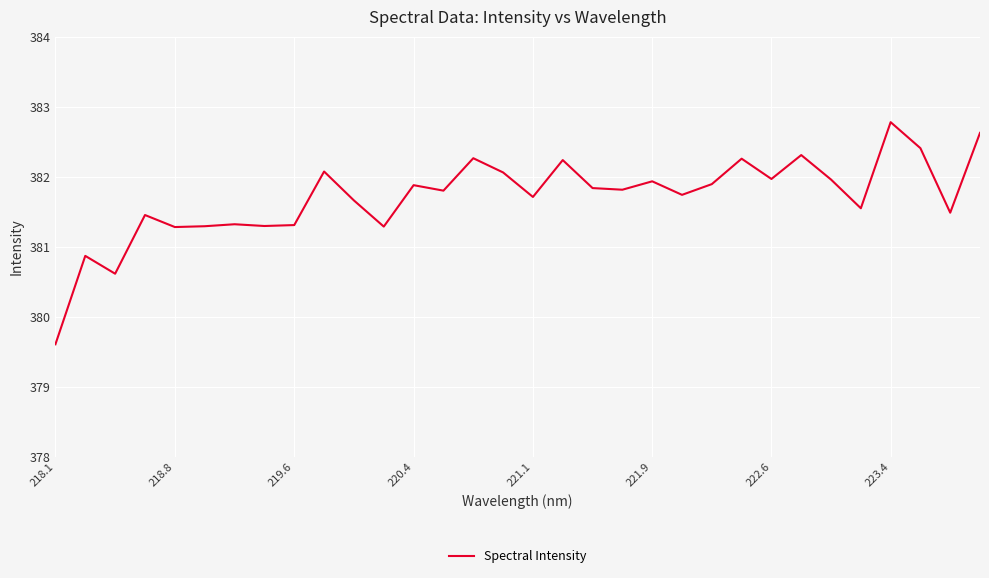

What is the minimum value shown in the chart?

379.6